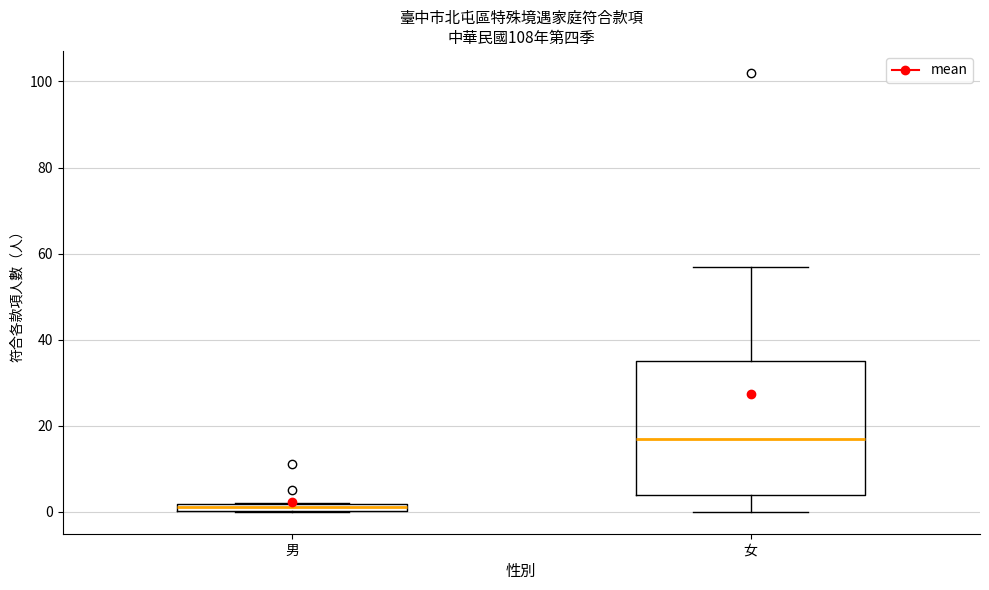

Comparing the boxes themselves (not the whiskers), which one is the tallest?

女